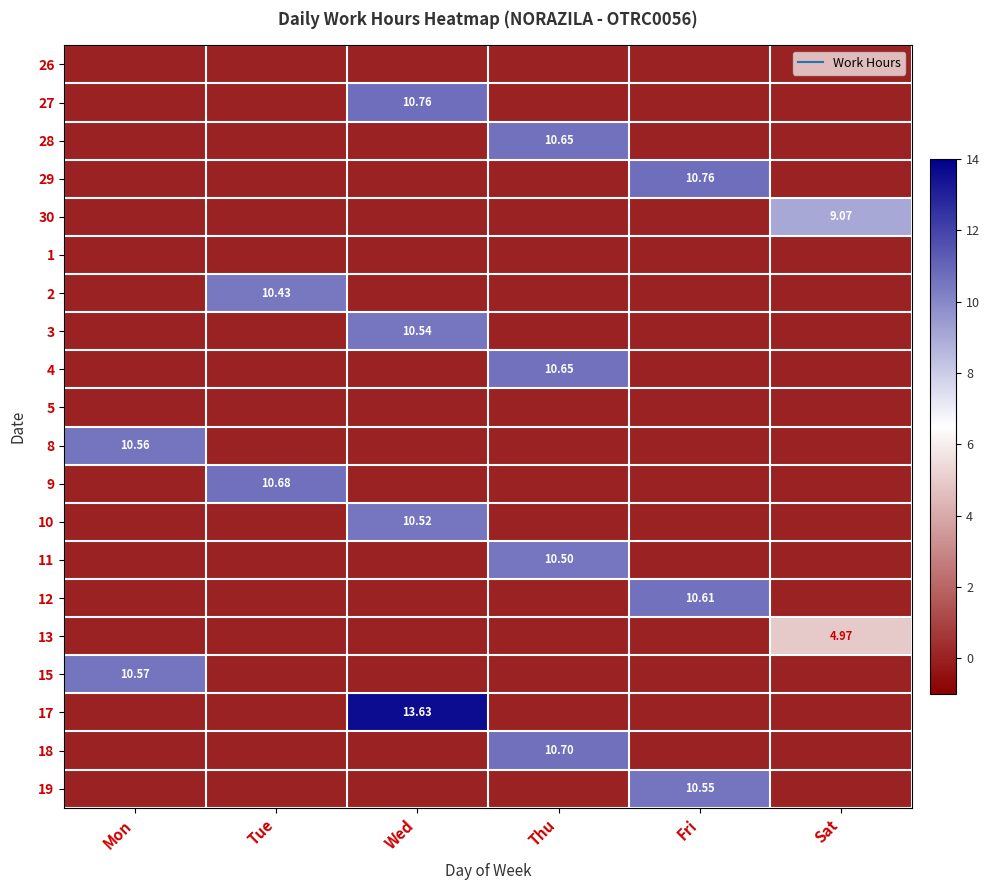

Which series has the largest total across all categories?

17